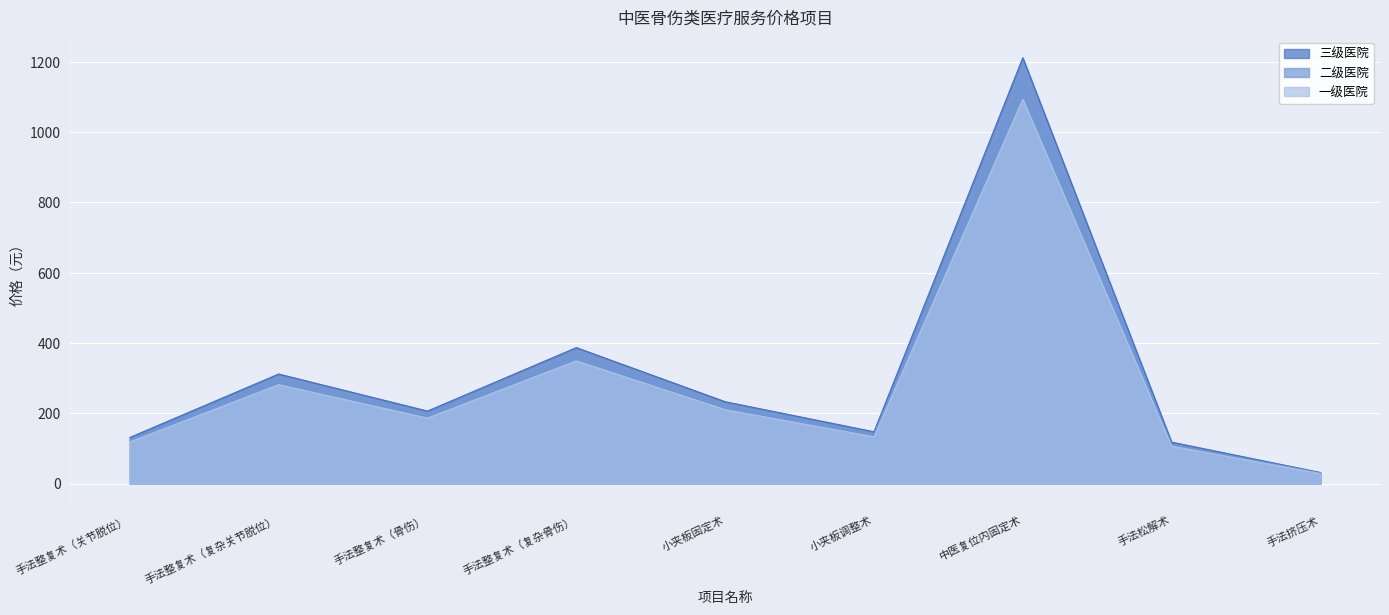

Count the number of data series in this chart.

3